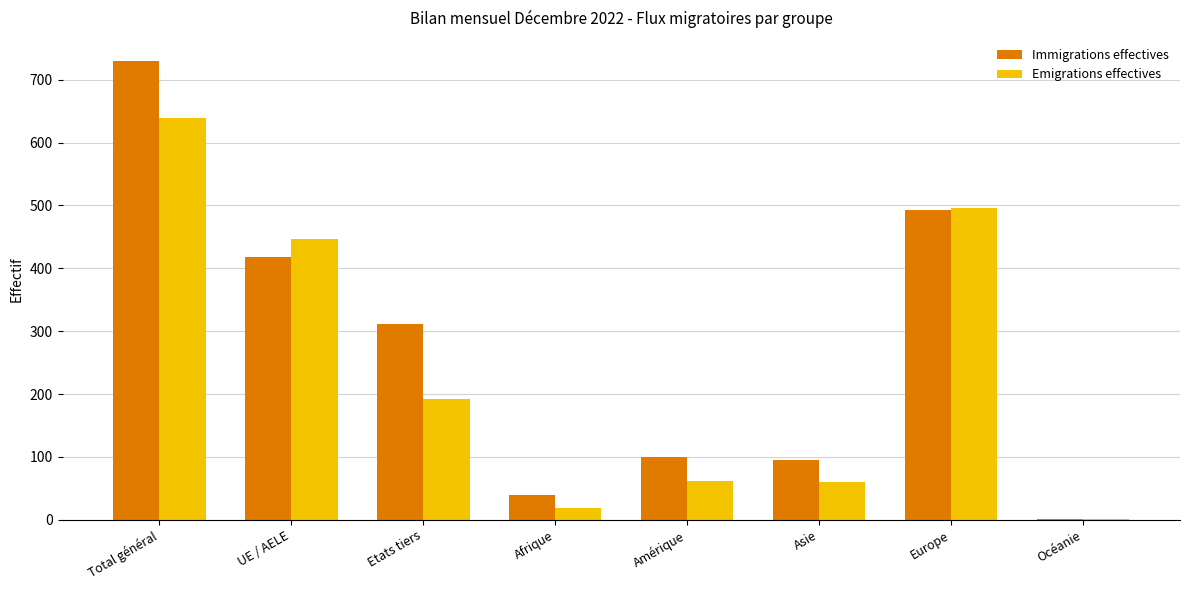

Count the number of categories in the chart.

8